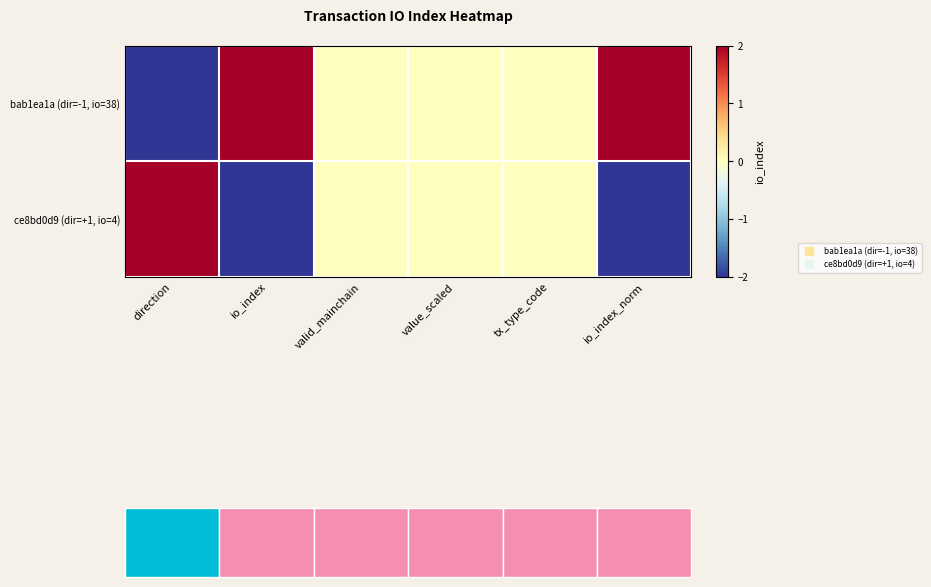

Which category has the highest value across all series?

io_index